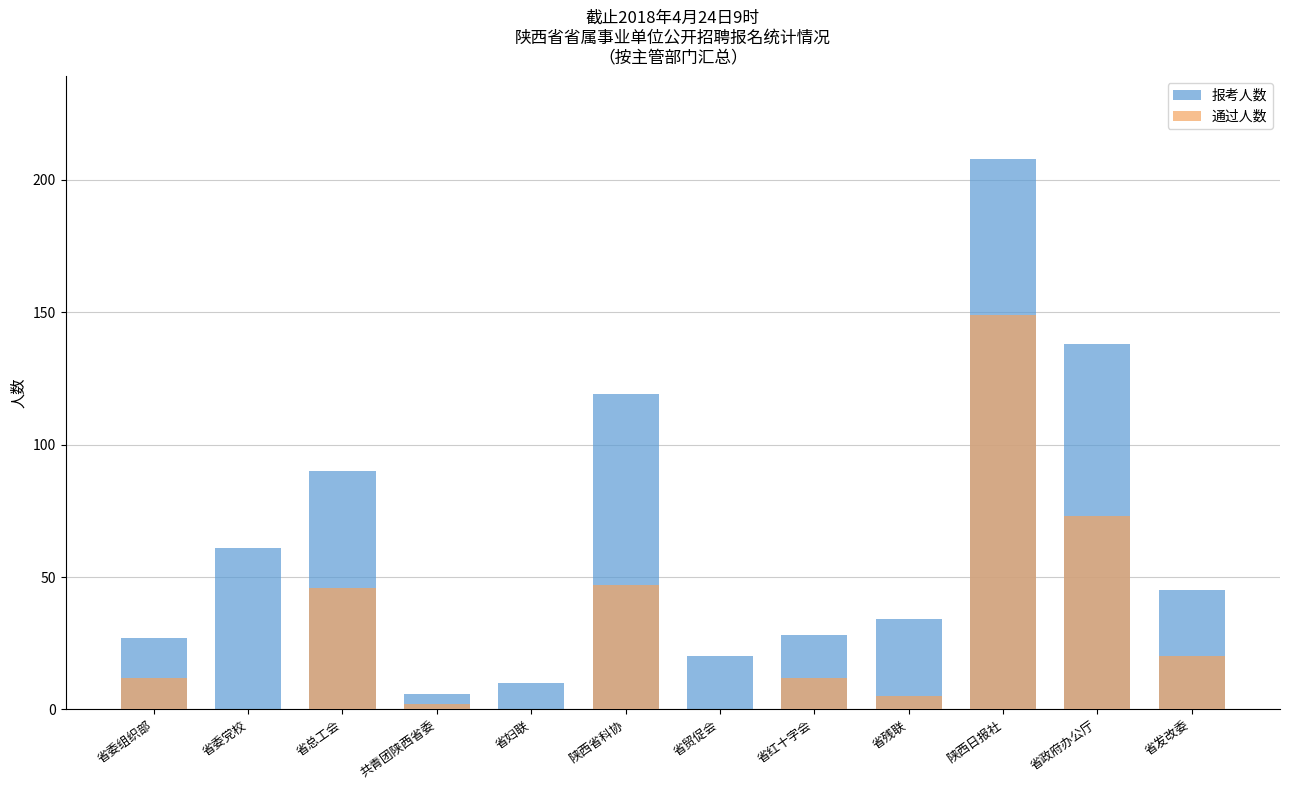

Which category has the highest value in the 报考人数 series?

陕西日报社